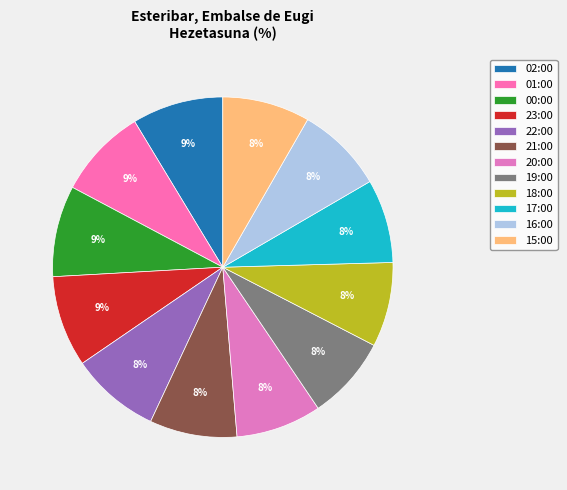

Rank the categories by value from highest to lowest.

02:00, 00:00, 23:00, 01:00, 22:00, 21:00, 16:00, 15:00, 20:00, 18:00, 19:00, 17:00